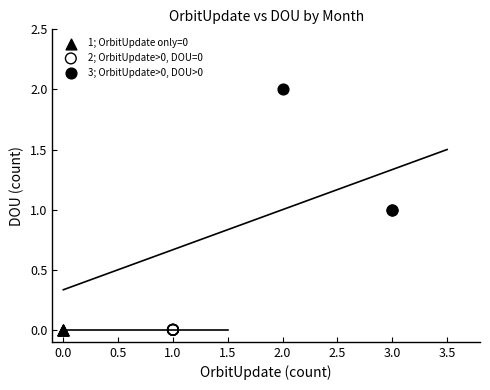

Which series reaches the maximum Y coordinate?

3; OrbitUpdate>0, DOU>0